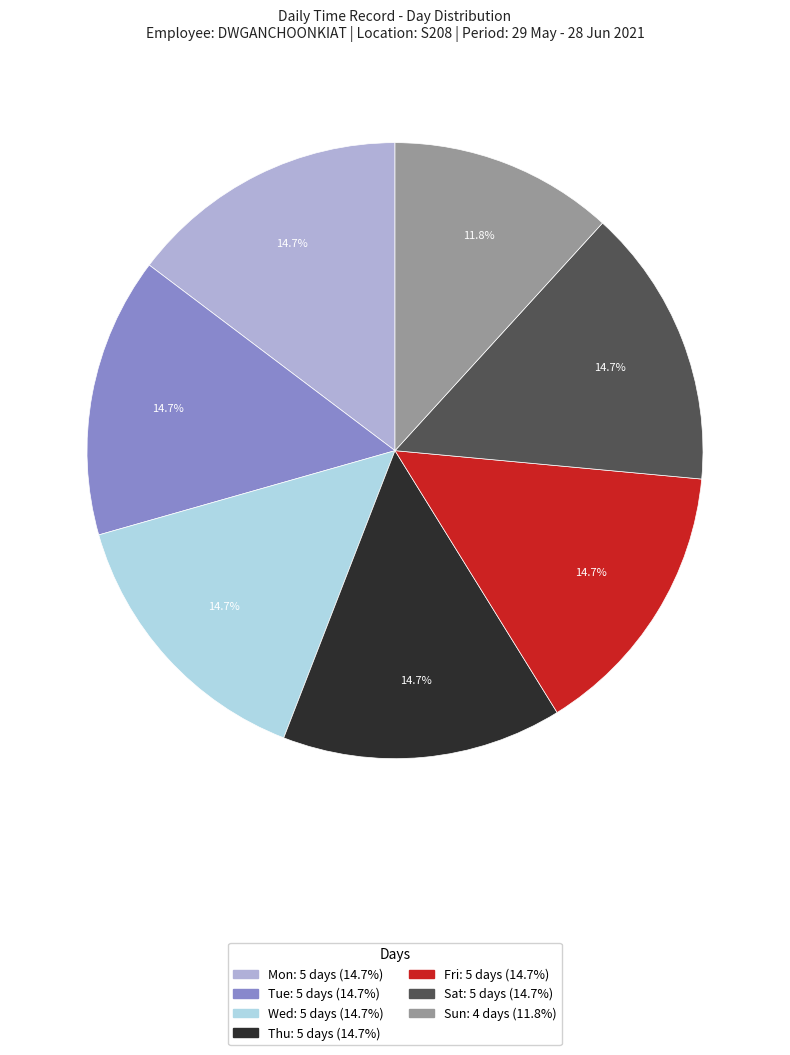

What percentage do Tue and Sat together represent?

29.4%